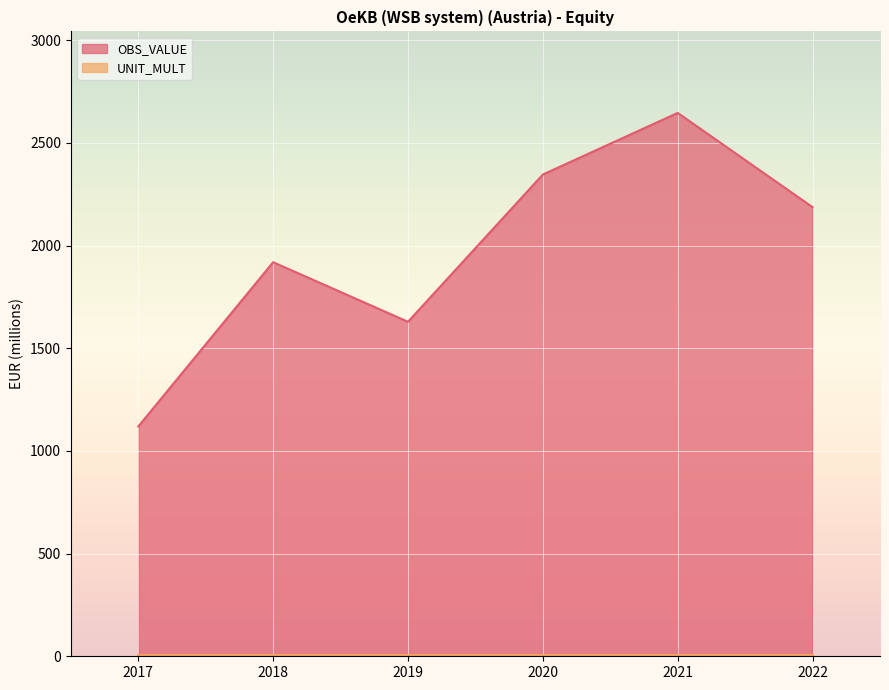

List the labels in order of value, largest first.

2021, 2020, 2022, 2018, 2019, 2017